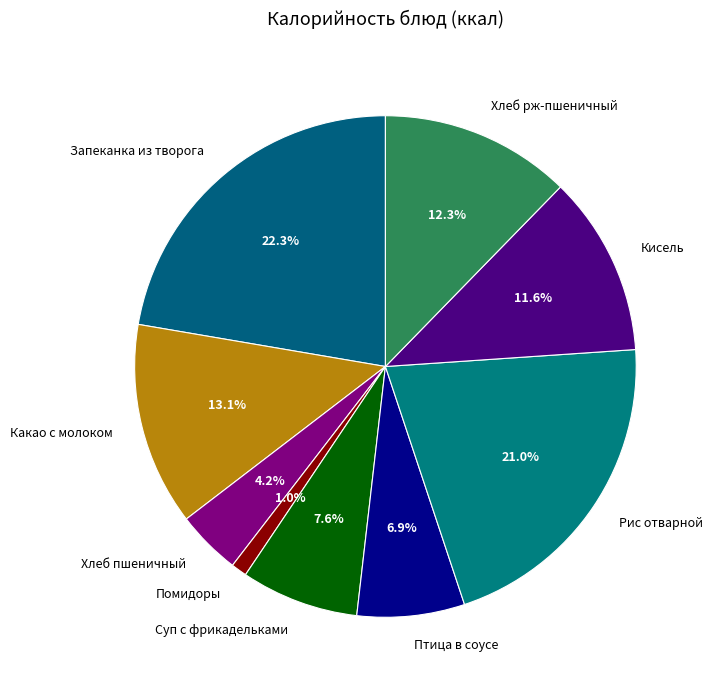

The Какао с молоком slice represents 3% of the pie. True or false?

False